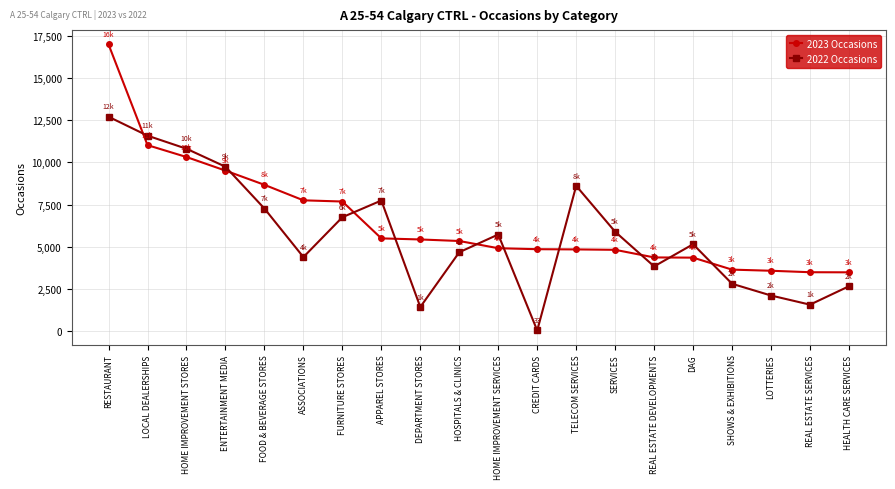

The 2022 Occasions series shows 2918 at ENTERTAINMENT MEDIA. True or false?

False